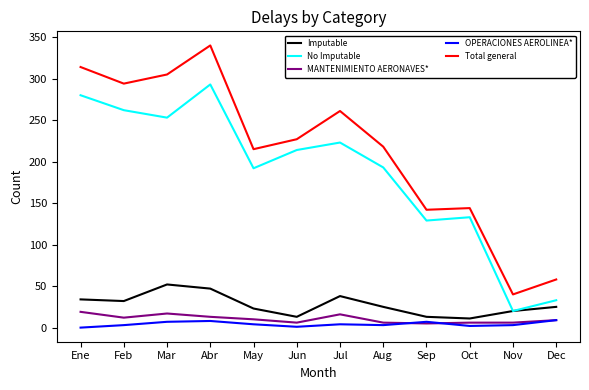

What are all the series names shown in the legend?

Imputable, No Imputable, MANTENIMIENTO AERONAVES*, OPERACIONES AEROLINEA*, Total general